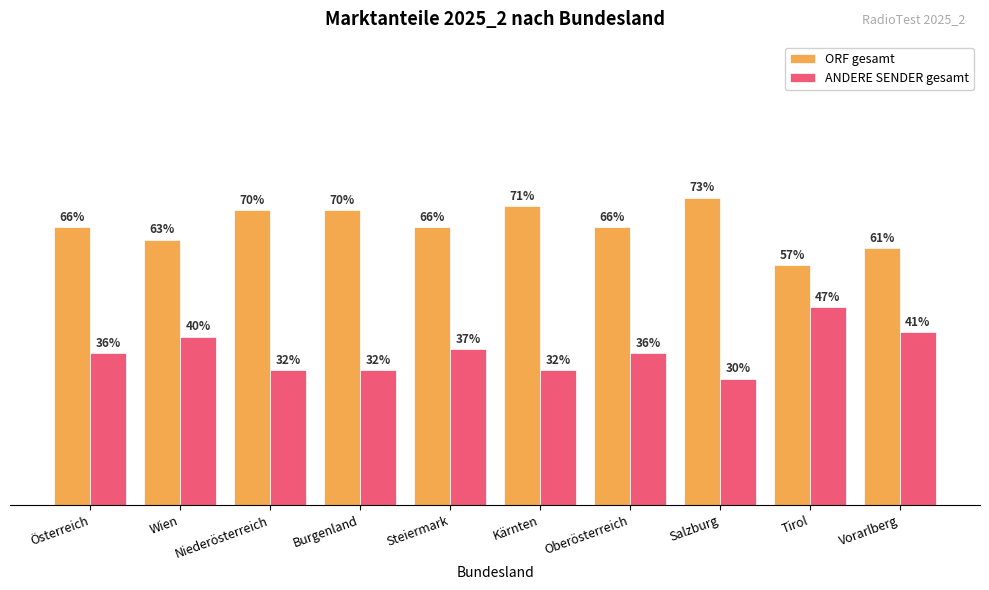

Which series changed the most between Österreich and Kärnten?

ORF gesamt